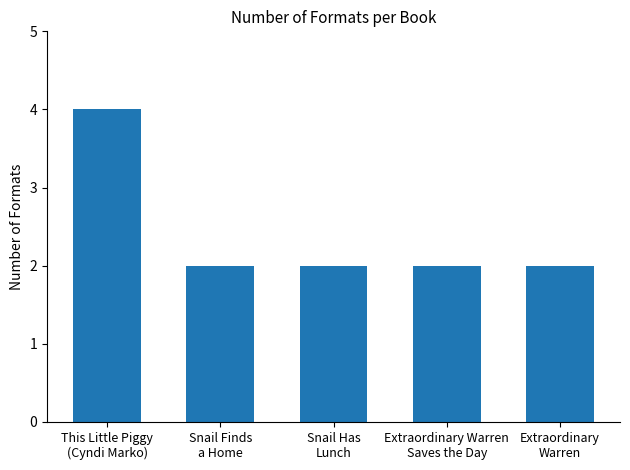

Which label corresponds to the largest value in the chart?

This Little Piggy
(Cyndi Marko)